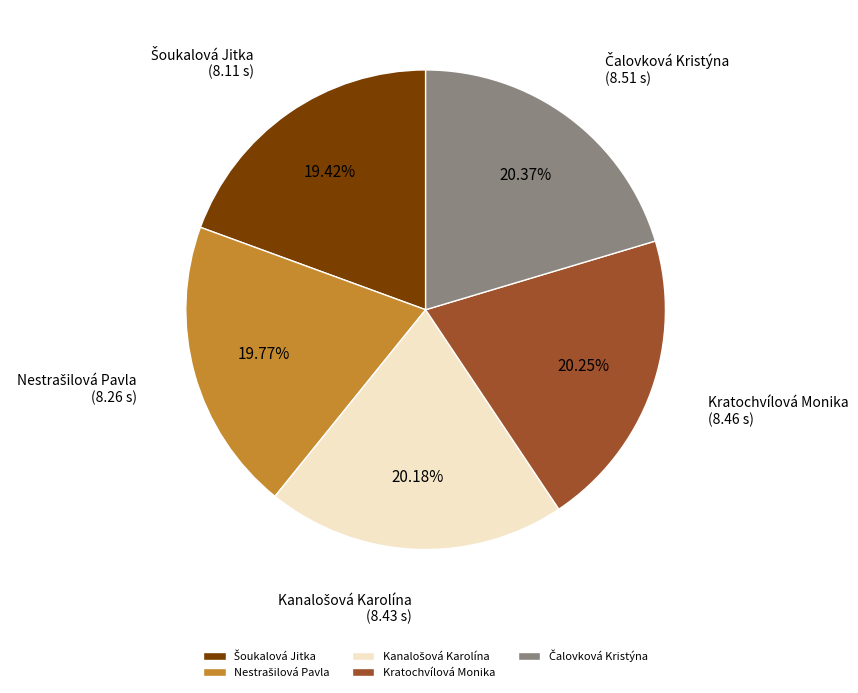

Does any single category account for the majority?

No